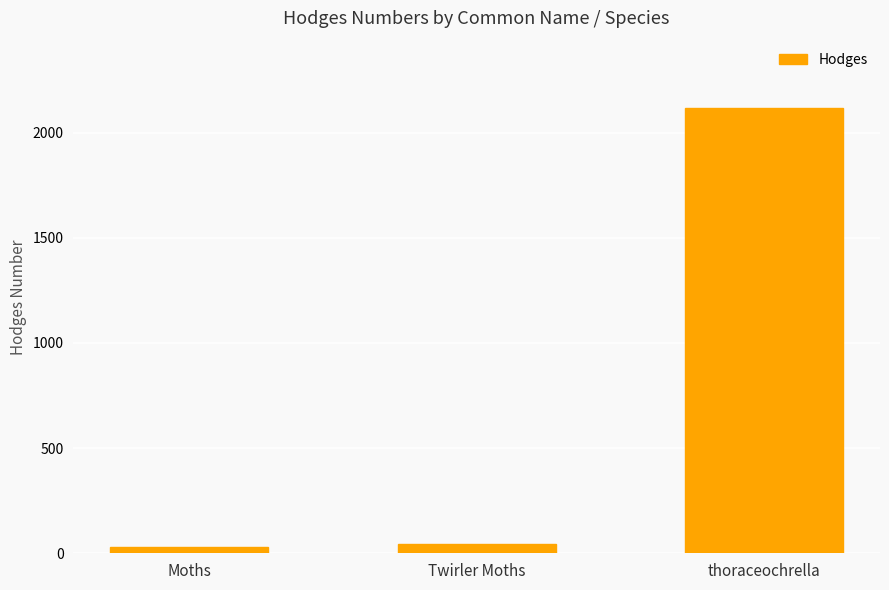

What is the sum of the values at Twirler Moths and Moths?

71.1